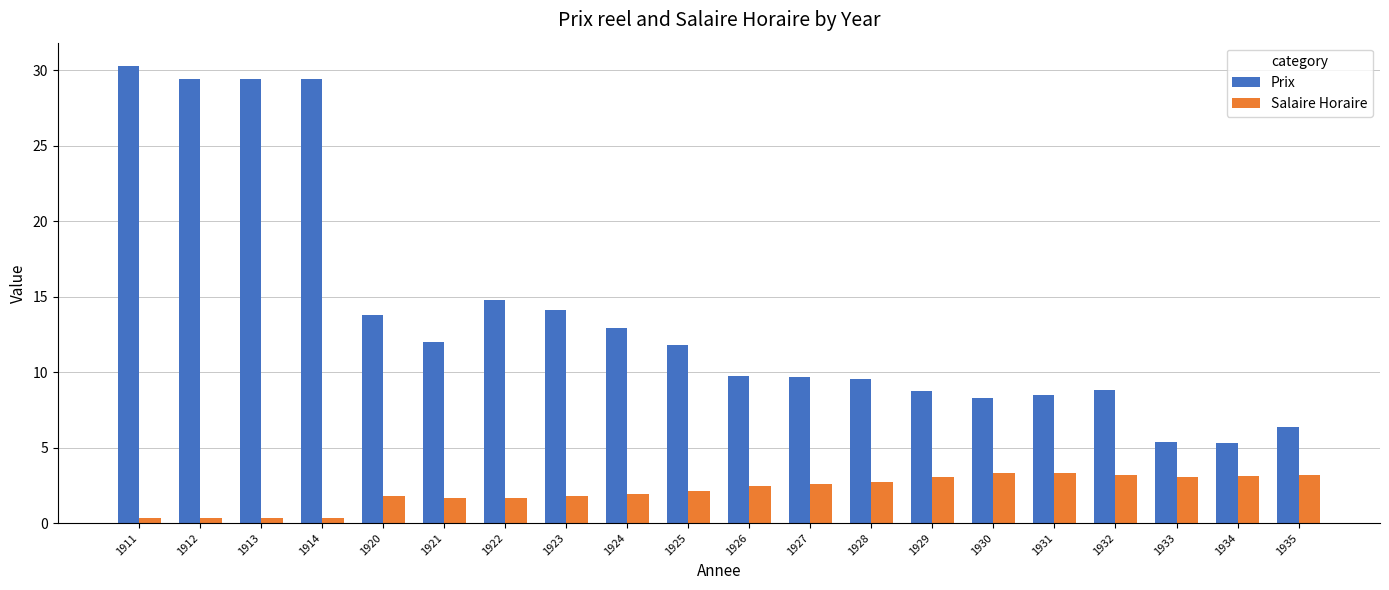

Read the Salaire Horaire value at 1922.

1.7